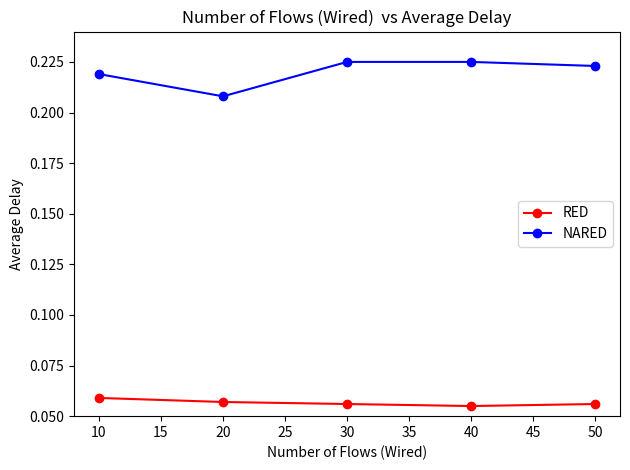

Which series has the widest spread of values?

NARED